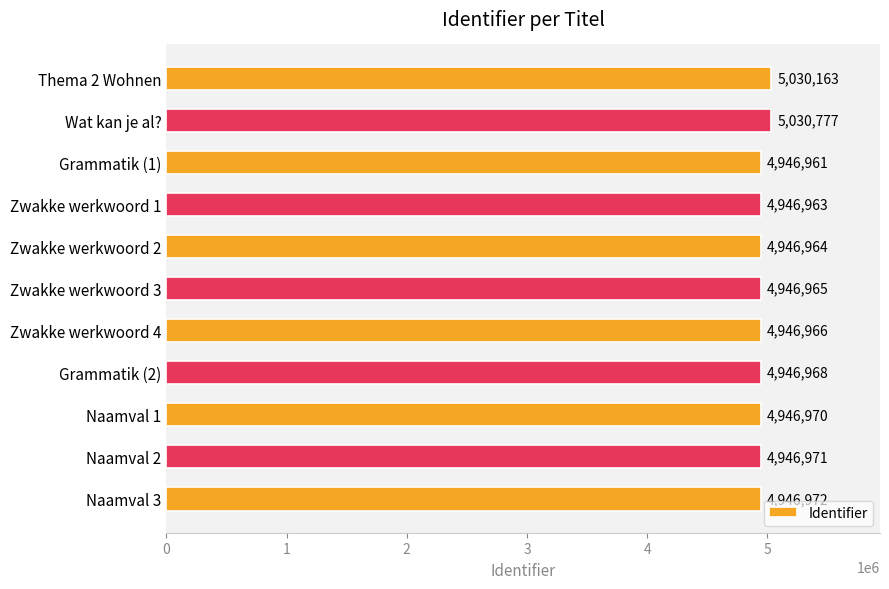

Does the chart contain any negative values?

No